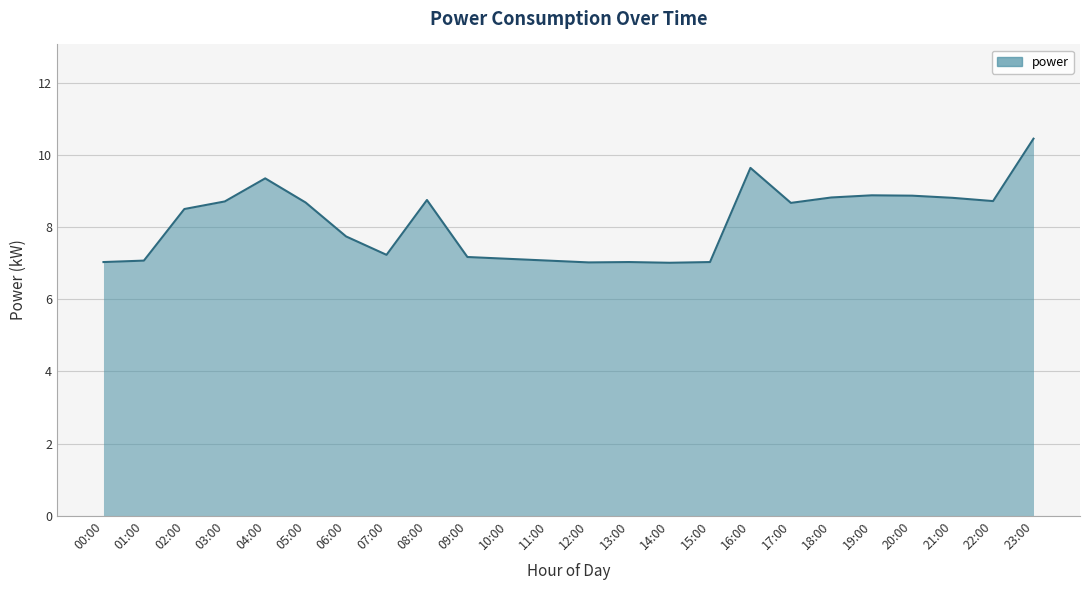

How many lines are shown in the chart?

1